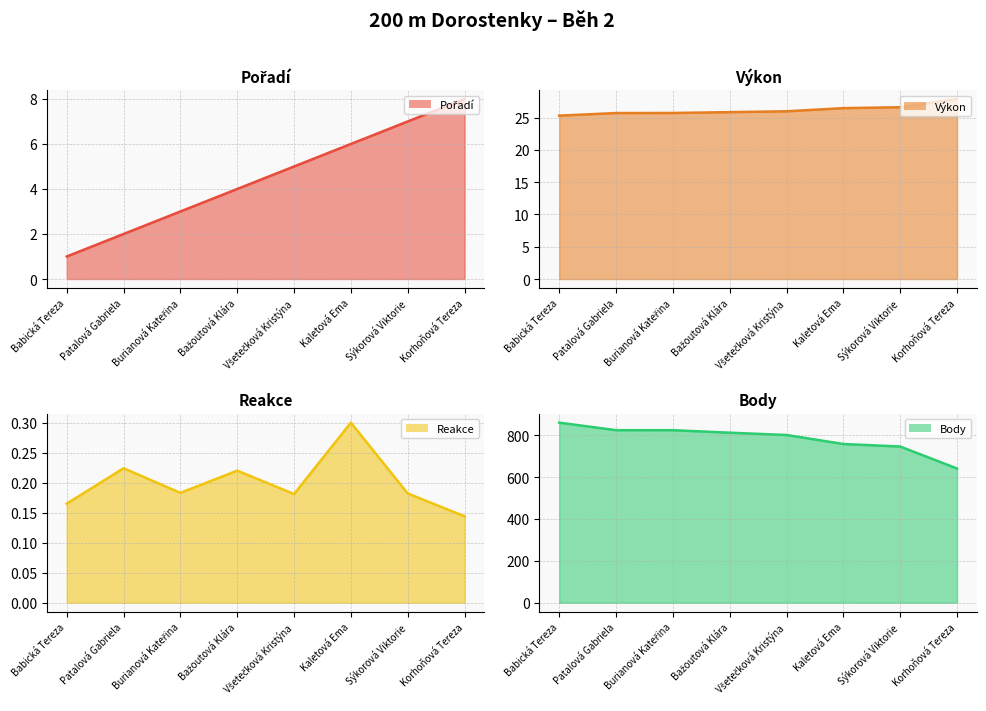

What is the label of the 5th point from the left?

Všetečková Kristýna